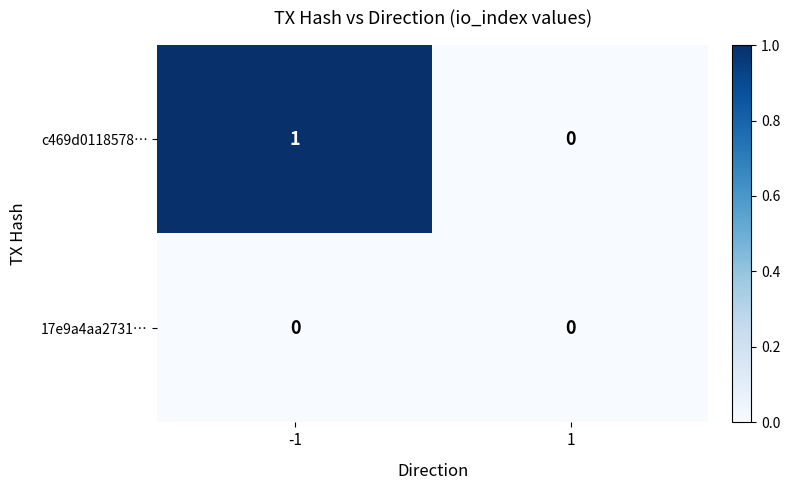

Which series has the largest total across all categories?

c469d0118578…